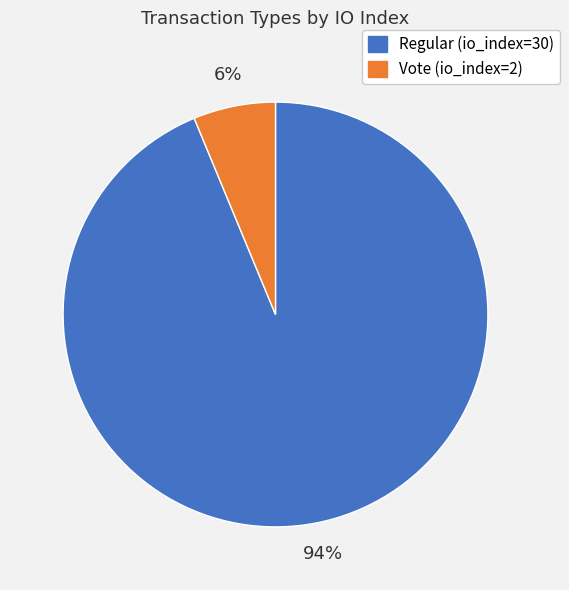

Is there a majority slice in this chart?

Yes